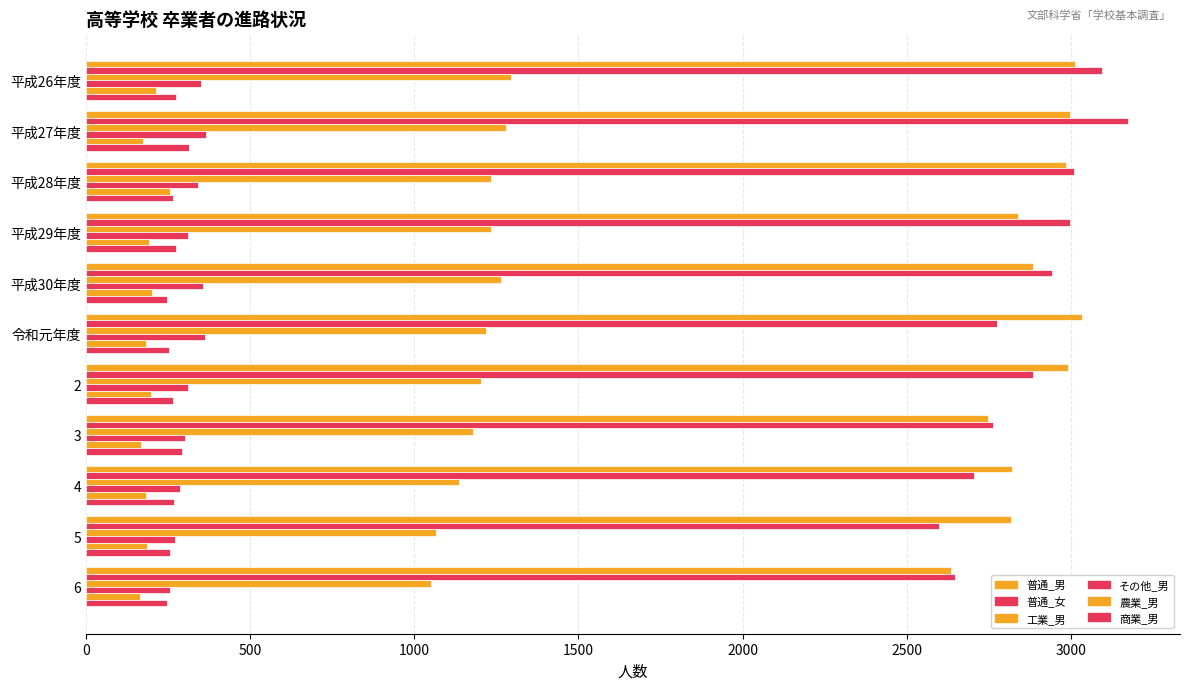

How many distinct data groups are displayed?

6